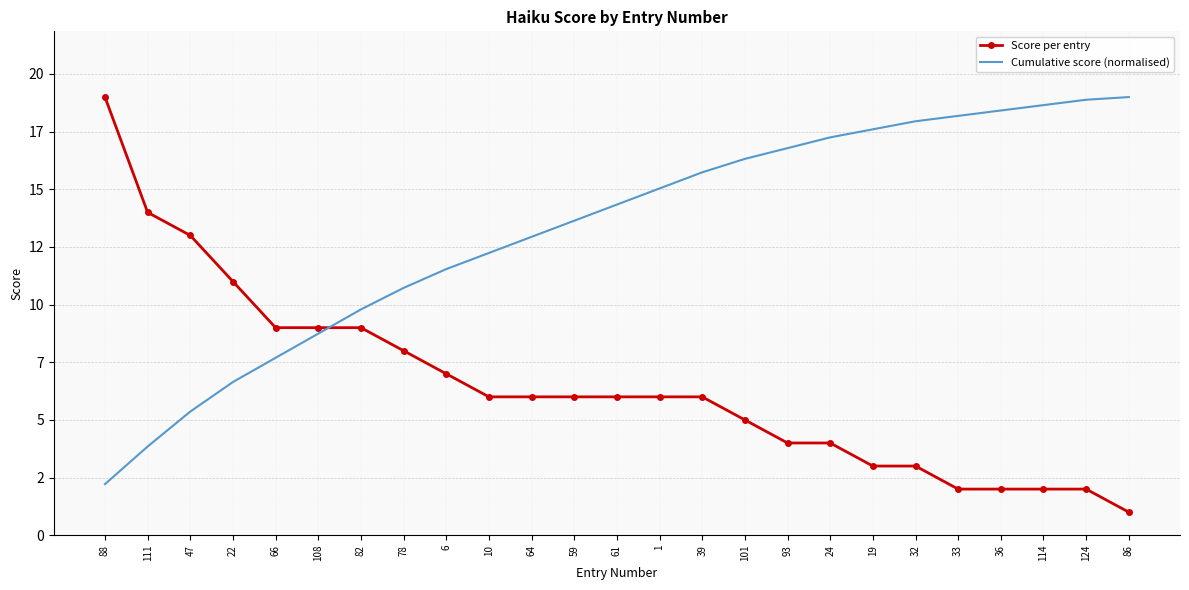

Where do Cumulative score (normalised) and Score per entry first cross each other?

108 and 82